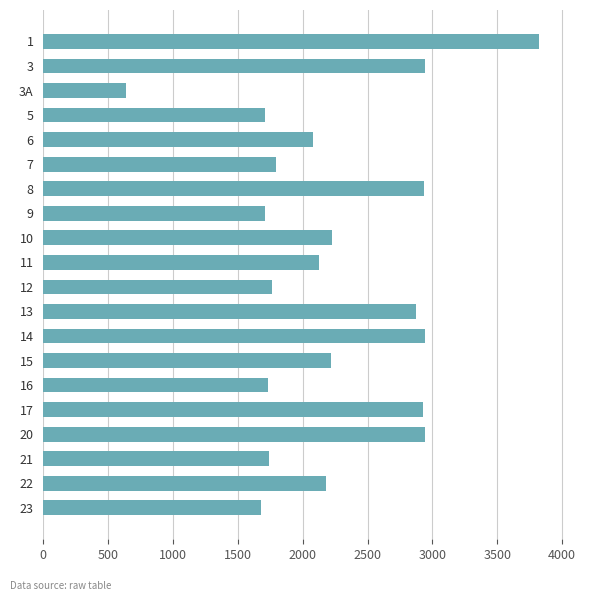

Between 15 and 8, which is larger?

8